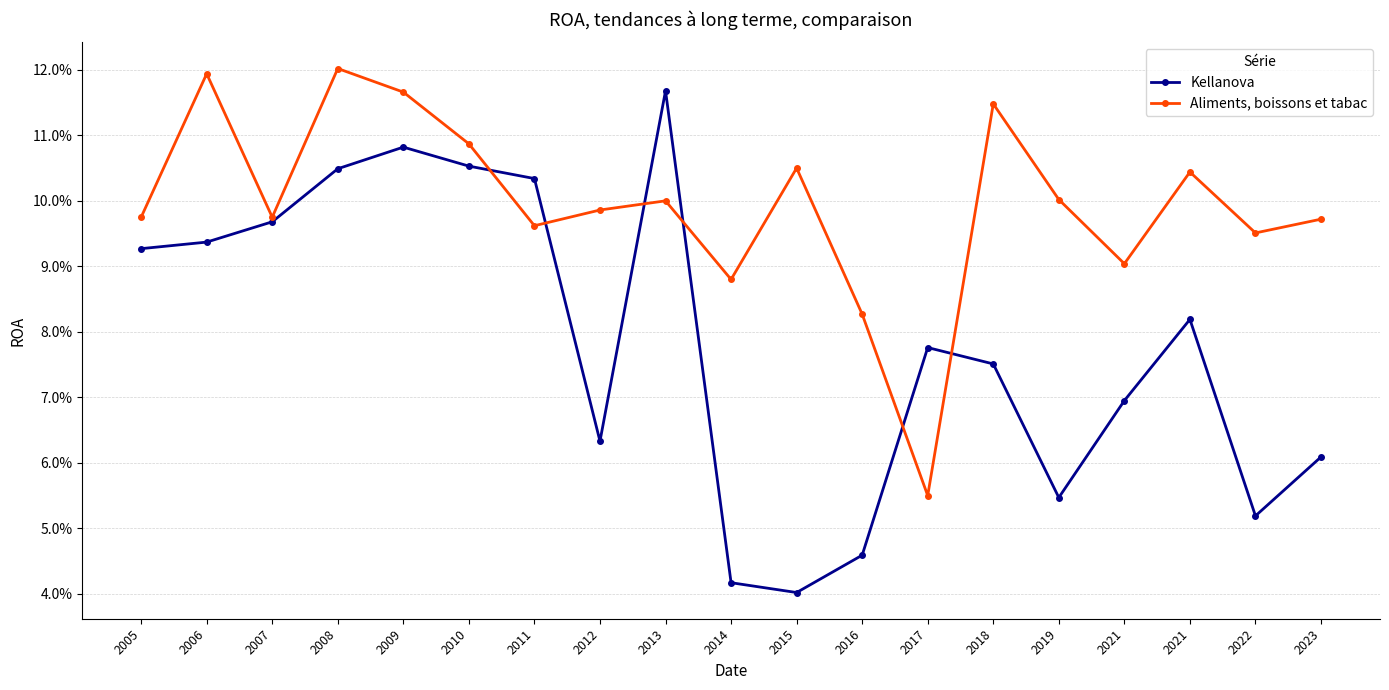

Count the Kellanova values in the range 0 to 1.

19